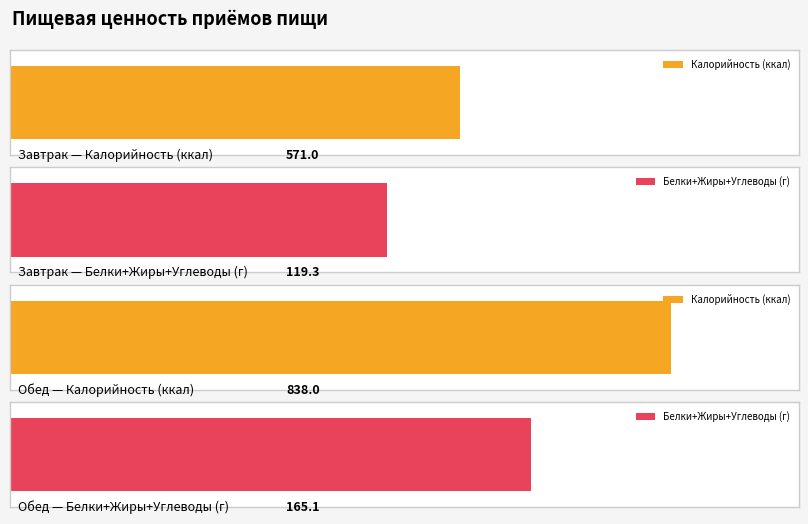

Which series has the largest range (max minus min)?

Калорийность